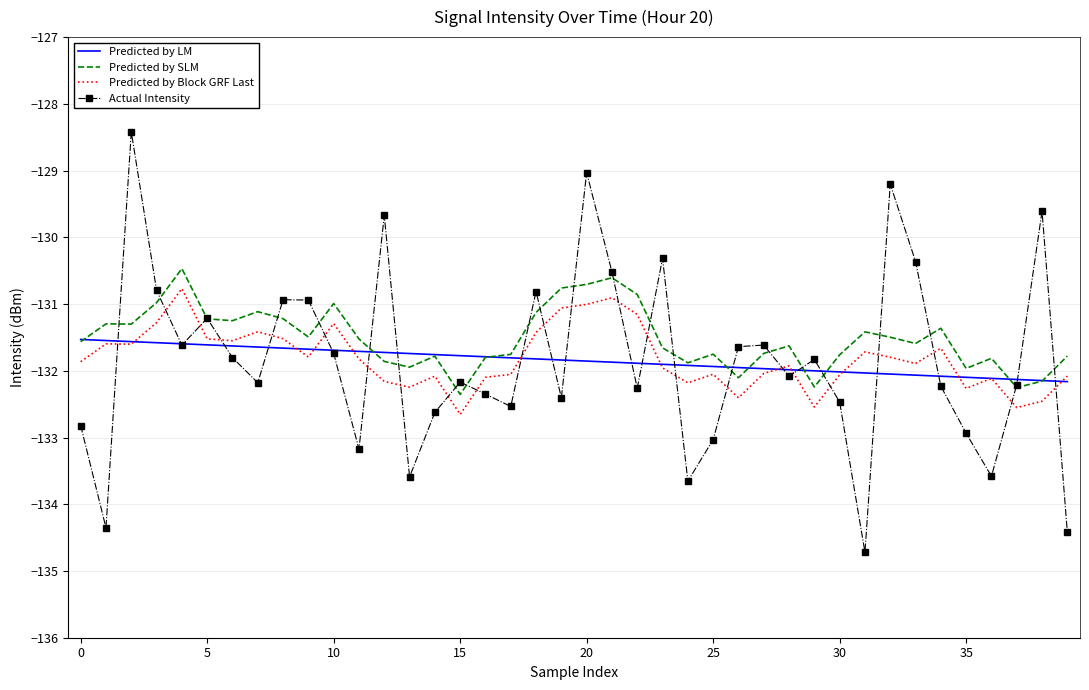

What is the average value of the Actual Intensity series?

-131.8